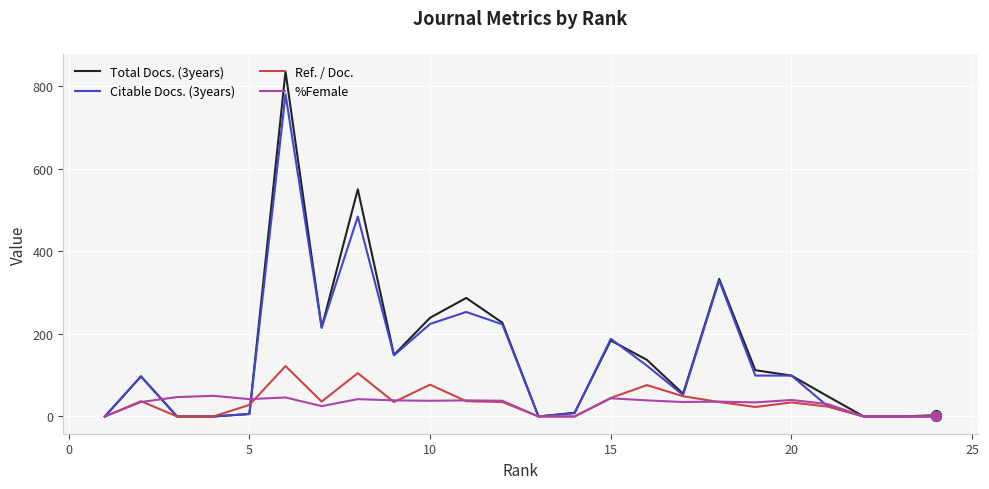

What is the highest value of the %Female series?

50